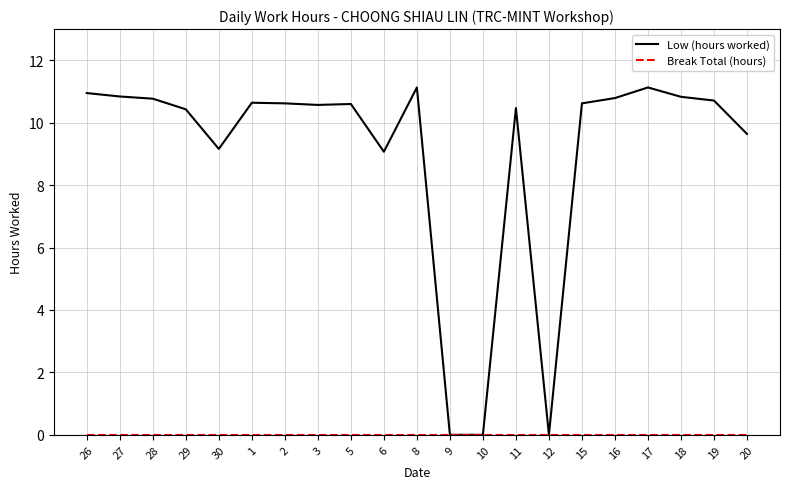

What is the maximum value for Low (hours worked)?

11.1